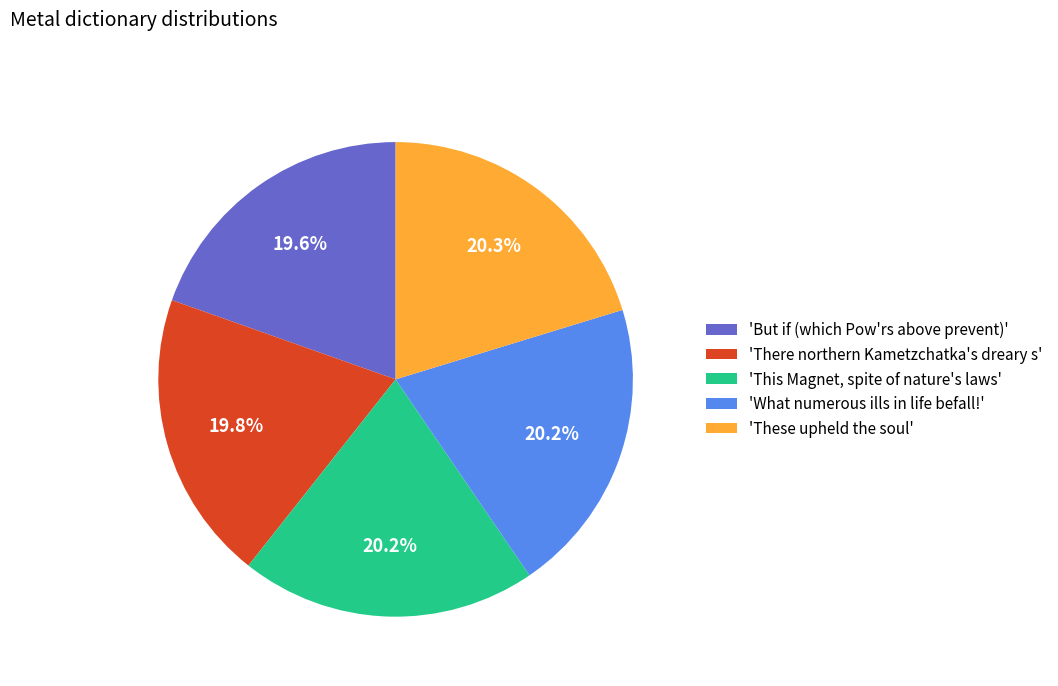

What is the ratio of the value at 'This Magnet, spite of nature's laws' to the value at 'These upheld the soul'?

1.0